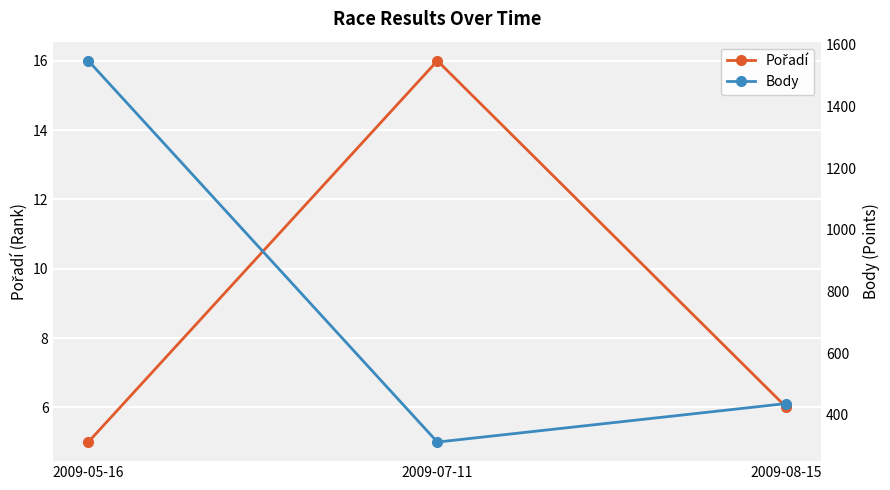

Rank the categories by Body value from lowest to highest.

2009-07-11, 2009-08-15, 2009-05-16